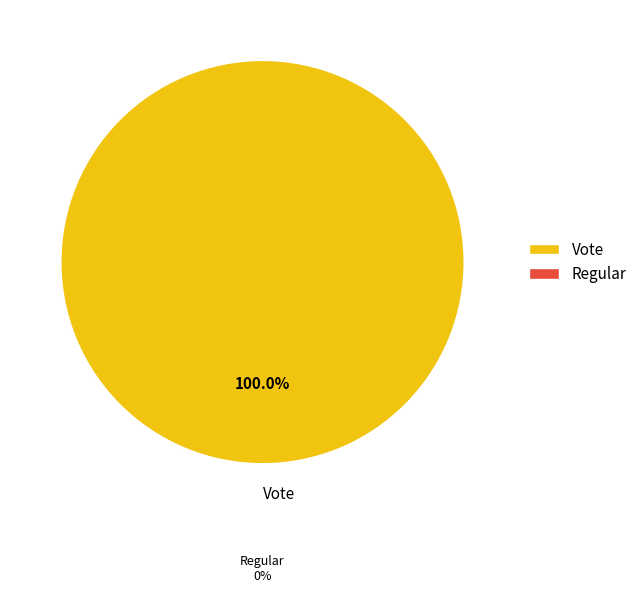

Does any single category account for the majority?

Yes